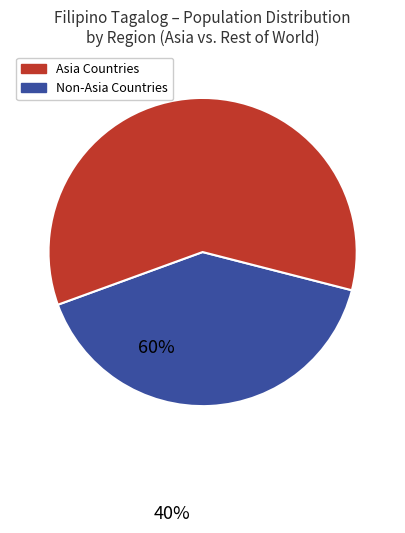

Is there any slice that represents more than half of the pie?

Yes